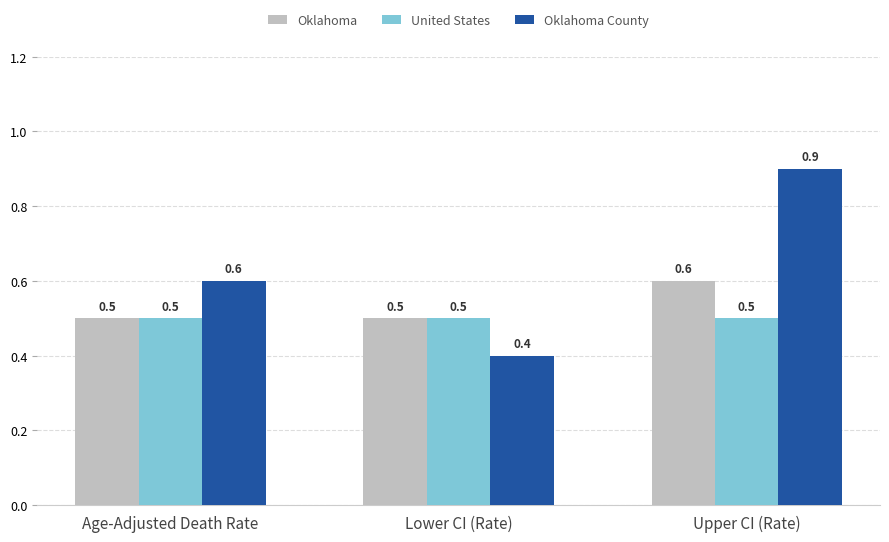

Rank the series by their average value, from highest to lowest.

Oklahoma County, Oklahoma, United States